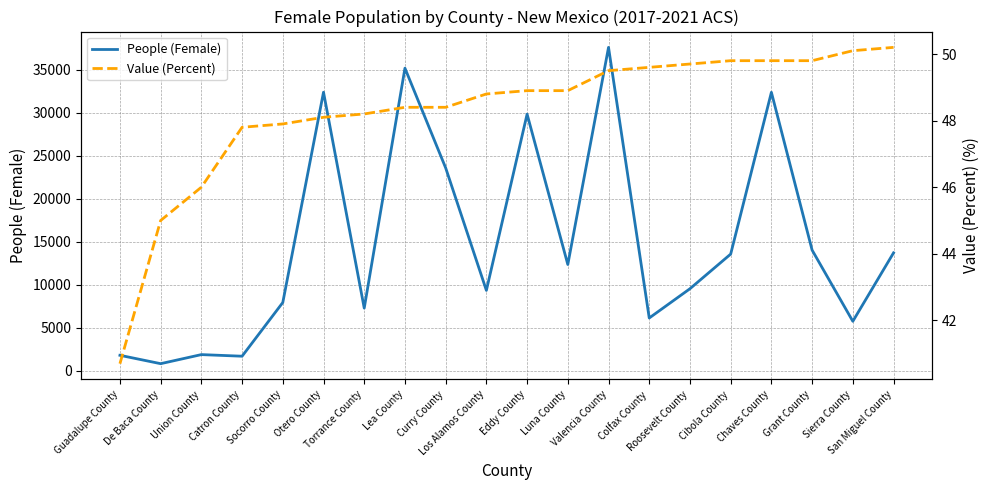

What is the spread (max minus min) of values at Colfax County?

6102.4